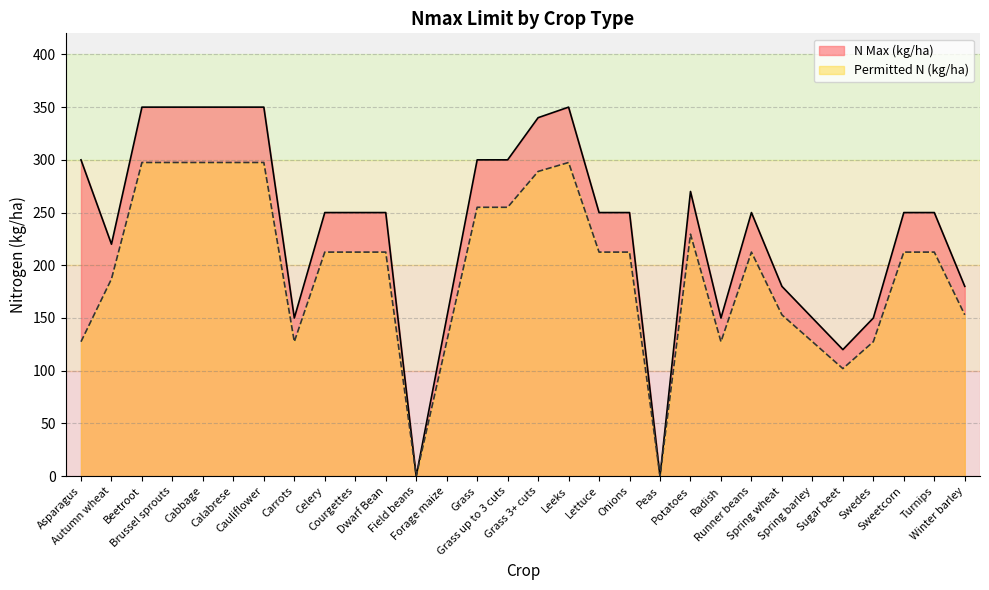

Rank the series by their maximum value, from lowest to highest.

Permitted N (kg/ha), N Max (kg/ha)